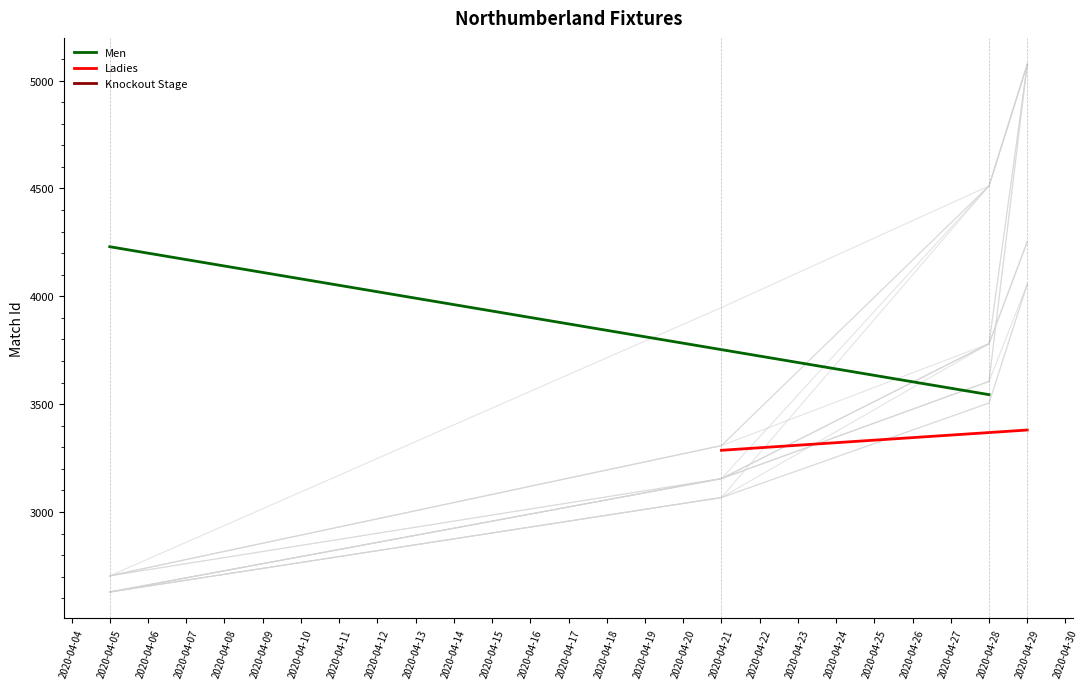

Which series changed the most between 2020-04-04 and 2020-04-05?

Men